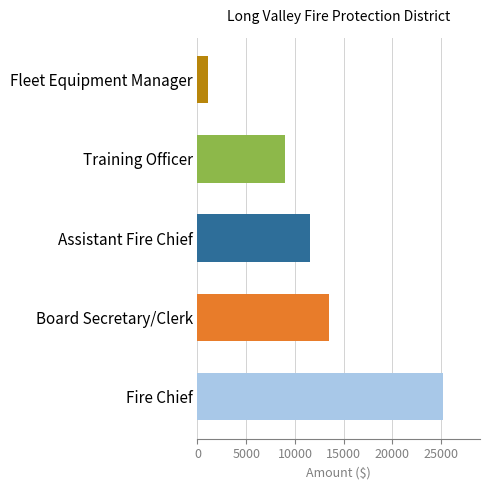

Rank the categories by value from lowest to highest.

Fleet Equipment Manager, Training Officer, Assistant Fire Chief, Board Secretary/Clerk, Fire Chief